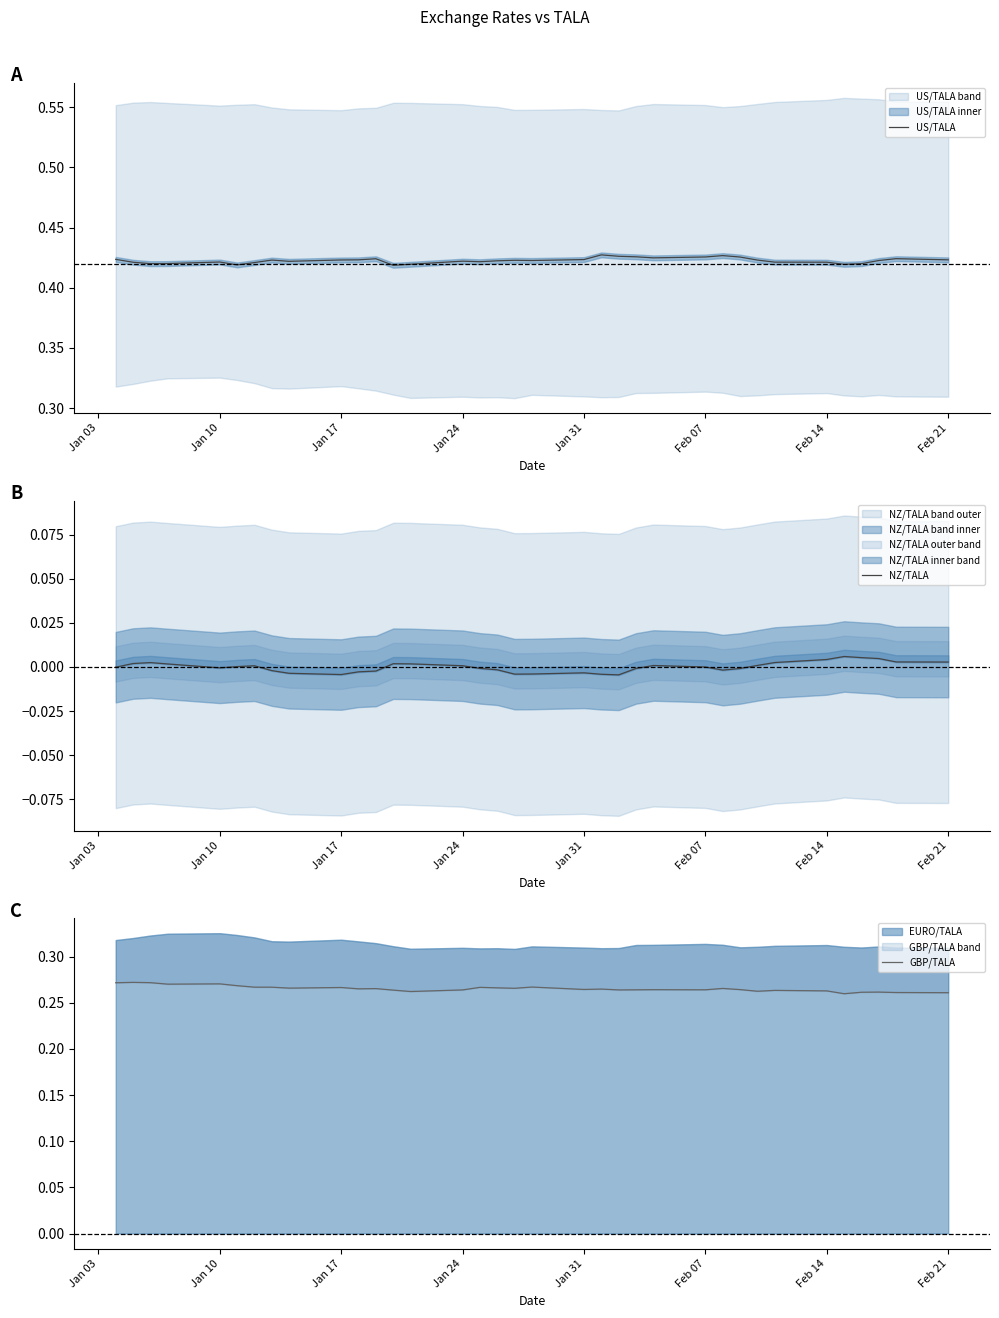

List the series in order of their overall mean, highest first.

US/TALA, GBP/TALA, NZ/TALA